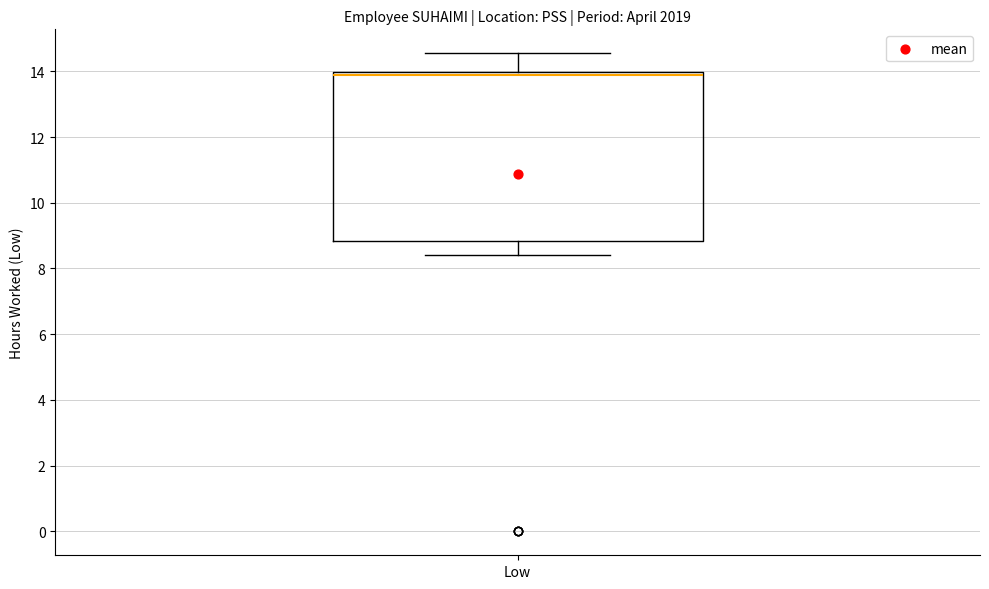

Read this box plot against the y-axis: the position of the median line, the range covered by the box, and the ends of both whiskers. The values are not printed on the chart, so give them approximately, as read against the axis.

median 13.8, box 8.8 to 14.0, whiskers 8.4 to 14.6